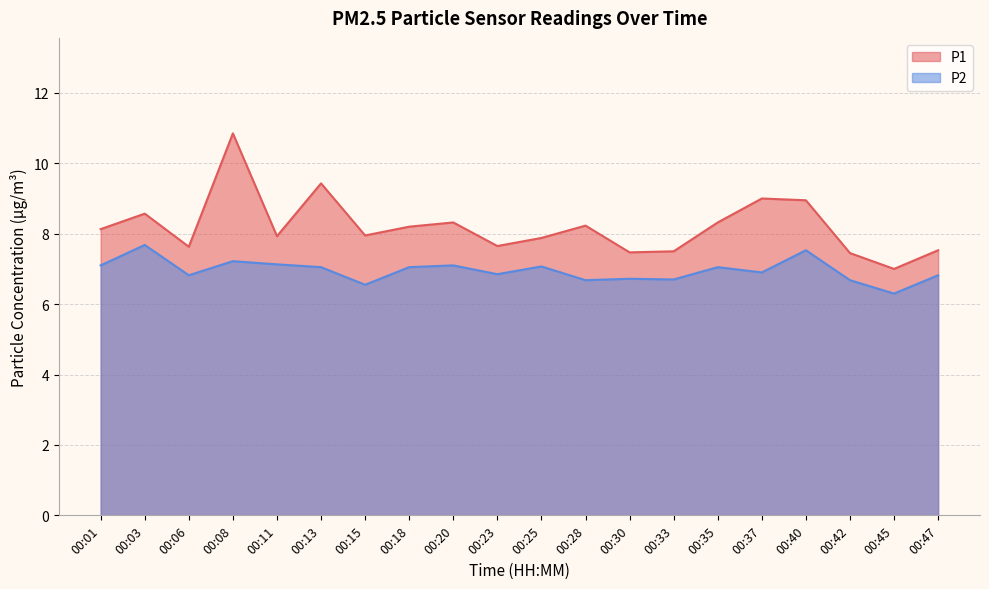

What is the sum of all P2 values?

139.0